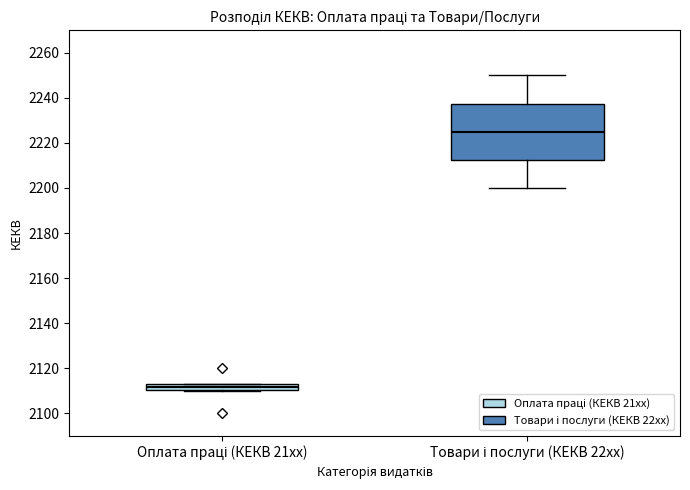

Comparing the boxes themselves (not the whiskers), which one is the tallest?

Товари і послуги (КЕКВ 22xx)